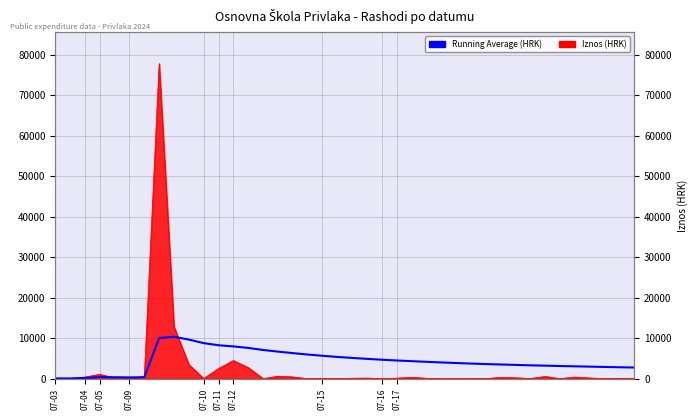

Which label corresponds to the smallest value in the chart?

07-04